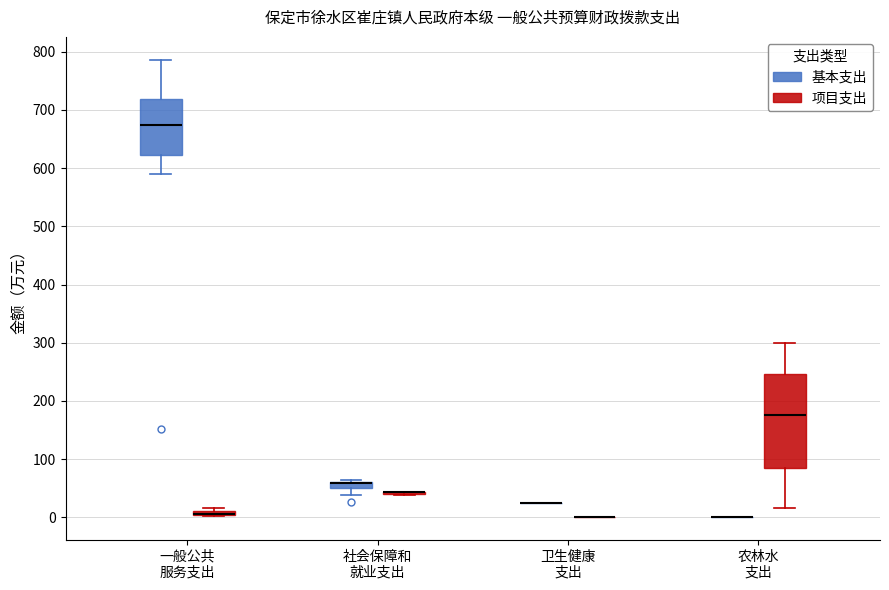

Which box is the tallest, from its lower edge to its upper edge?

农林水 支出 (项目支出)